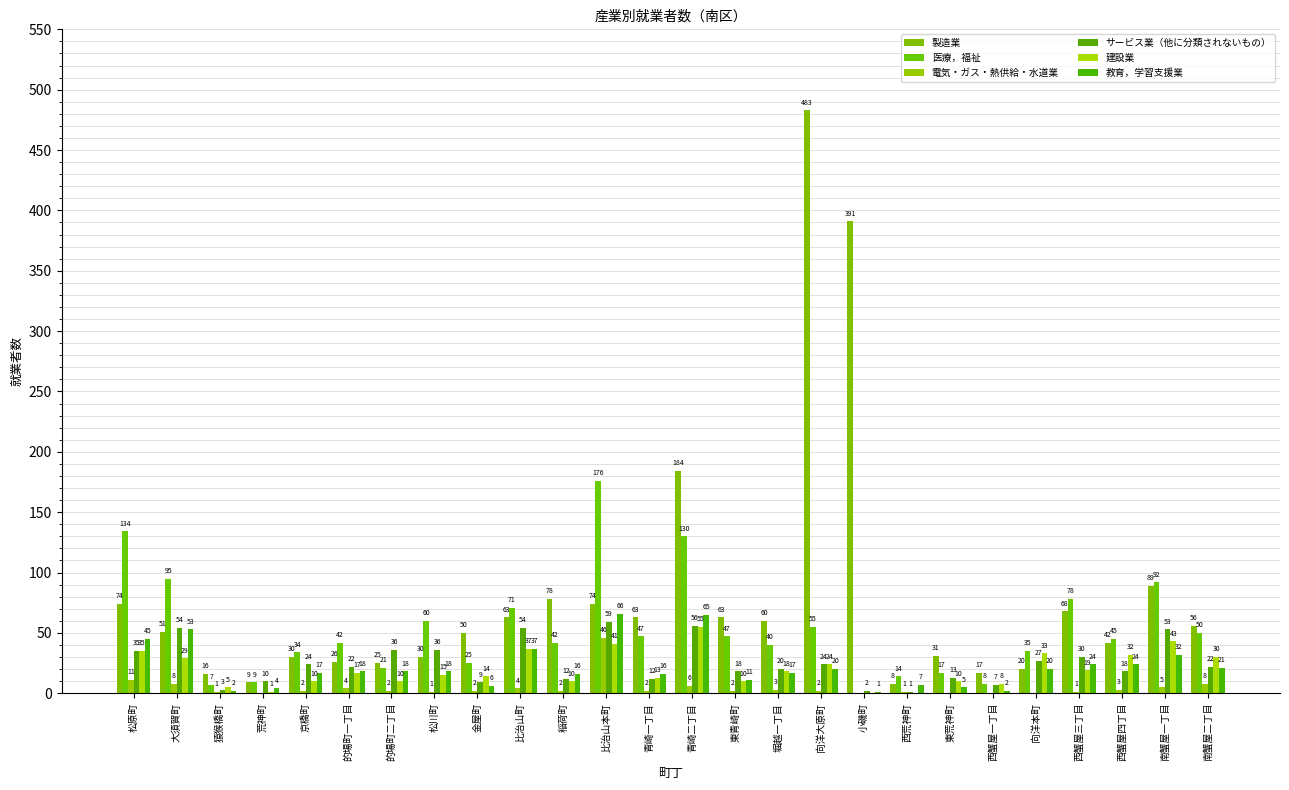

Reading right to left, extract all data points from this chart.

製造業: 南蟹屋二丁目=56	南蟹屋一丁目=89	西蟹屋四丁目=42	西蟹屋三丁目=68	向洋本町=20	西蟹屋一丁目=17	東荒神町=31	西荒神町=8	小磯町=391	向洋大原町=483	堀越一丁目=60	東青崎町=63	青崎二丁目=184	青崎一丁目=63	比治山本町=74	稲荷町=78	比治山町=63	金屋町=50	松川町=30	的場町二丁目=25	的場町一丁目=26	京橋町=30	荒神町=9	猿猴橋町=16	大須賀町=51	松原町=74
医療，福祉: 南蟹屋二丁目=50	南蟹屋一丁目=92	西蟹屋四丁目=45	西蟹屋三丁目=78	向洋本町=35	西蟹屋一丁目=8	東荒神町=17	西荒神町=14	小磯町=0	向洋大原町=55	堀越一丁目=40	東青崎町=47	青崎二丁目=130	青崎一丁目=47	比治山本町=176	稲荷町=42	比治山町=71	金屋町=25	松川町=60	的場町二丁目=21	的場町一丁目=42	京橋町=34	荒神町=9	猿猴橋町=7	大須賀町=95	松原町=134
電気・ガス・熱供給・水道業: 南蟹屋二丁目=8	南蟹屋一丁目=5	西蟹屋四丁目=3	西蟹屋三丁目=1	向洋本町=0	西蟹屋一丁目=0	東荒神町=0	西荒神町=1	小磯町=0	向洋大原町=2	堀越一丁目=3	東青崎町=2	青崎二丁目=6	青崎一丁目=2	比治山本町=46	稲荷町=2	比治山町=4	金屋町=2	松川町=1	的場町二丁目=2	的場町一丁目=4	京橋町=2	荒神町=0	猿猴橋町=1	大須賀町=8	松原町=11
サービス業（他に分類されないもの）: 南蟹屋二丁目=22	南蟹屋一丁目=53	西蟹屋四丁目=18	西蟹屋三丁目=30	向洋本町=27	西蟹屋一丁目=7	東荒神町=13	西荒神町=1	小磯町=2	向洋大原町=24	堀越一丁目=20	東青崎町=18	青崎二丁目=56	青崎一丁目=12	比治山本町=59	稲荷町=12	比治山町=54	金屋町=9	松川町=36	的場町二丁目=36	的場町一丁目=22	京橋町=24	荒神町=10	猿猴橋町=3	大須賀町=54	松原町=35
建設業: 南蟹屋二丁目=30	南蟹屋一丁目=43	西蟹屋四丁目=32	西蟹屋三丁目=19	向洋本町=33	西蟹屋一丁目=8	東荒神町=10	西荒神町=0	小磯町=0	向洋大原町=24	堀越一丁目=18	東青崎町=10	青崎二丁目=55	青崎一丁目=13	比治山本町=41	稲荷町=10	比治山町=37	金屋町=14	松川町=15	的場町二丁目=10	的場町一丁目=17	京橋町=10	荒神町=1	猿猴橋町=5	大須賀町=29	松原町=35
教育，学習支援業: 南蟹屋二丁目=21	南蟹屋一丁目=32	西蟹屋四丁目=24	西蟹屋三丁目=24	向洋本町=20	西蟹屋一丁目=2	東荒神町=5	西荒神町=7	小磯町=1	向洋大原町=20	堀越一丁目=17	東青崎町=11	青崎二丁目=65	青崎一丁目=16	比治山本町=66	稲荷町=16	比治山町=37	金屋町=6	松川町=18	的場町二丁目=18	的場町一丁目=18	京橋町=17	荒神町=4	猿猴橋町=2	大須賀町=53	松原町=45